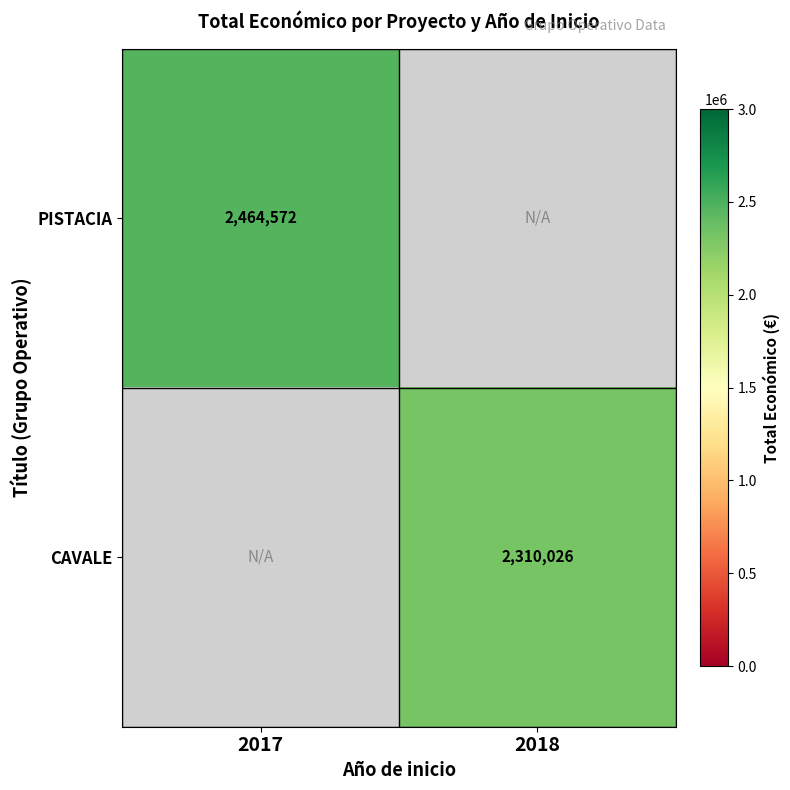

How many data points does each series have?

2